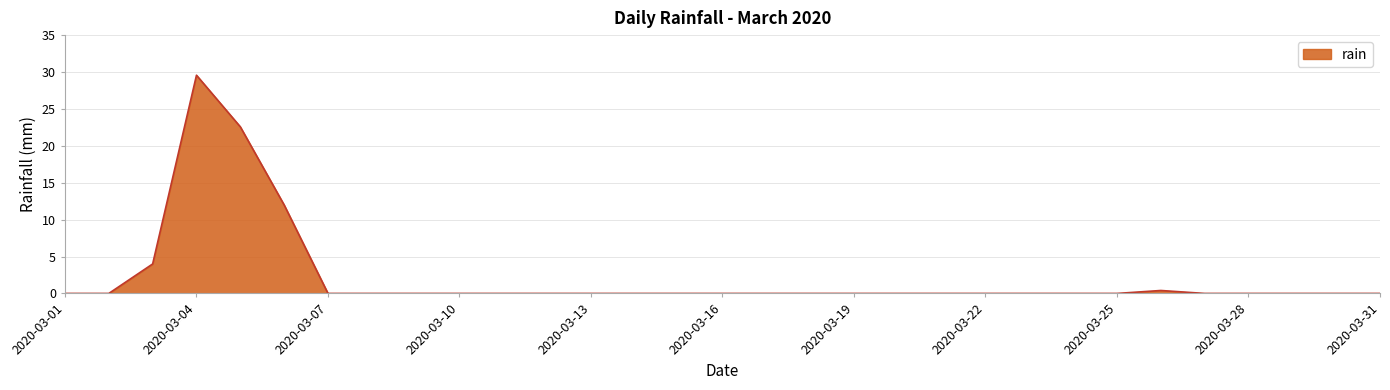

Reading left to right, extract all data points from this chart.

0.0	0.0	4.0	29.6	22.6	12.0	0.0	0.0	0.0	0.0	0.0	0.0	0.0	0.0	0.0	0.0	0.0	0.0	0.0	0.0	0.0	0.0	0.0	0.0	0.0	0.4	0.0	0.0	0.0	0.0	0.0